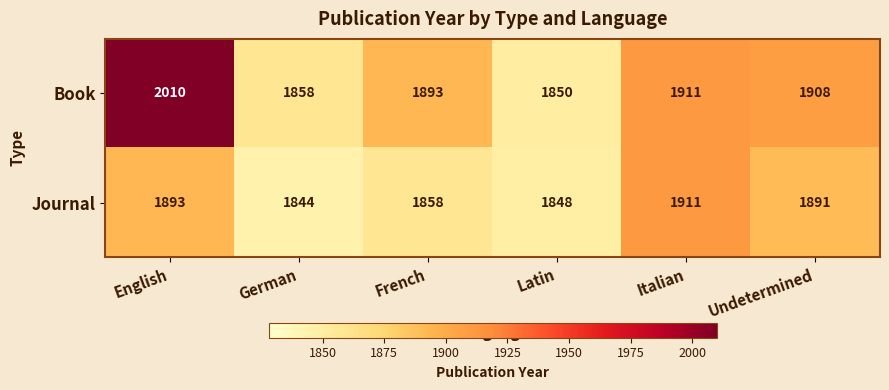

What is the average value of the Book series?

1905